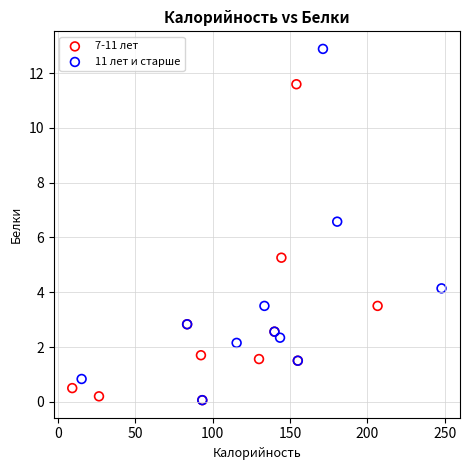

Which series reaches the maximum Y coordinate?

11 лет и старше